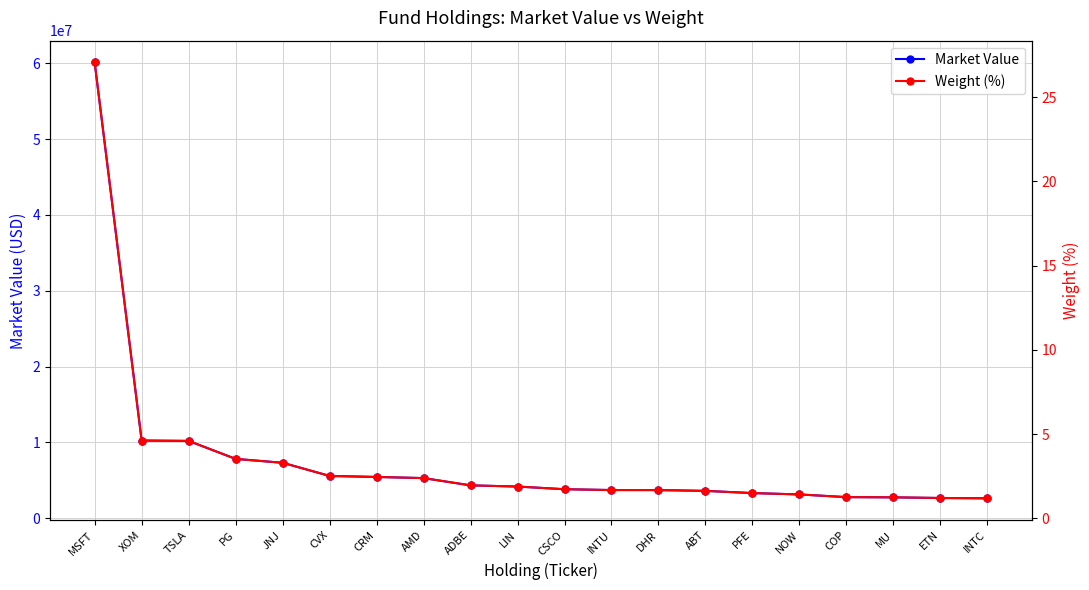

The Market Value series shows 607531.9 at INTC. True or false?

False